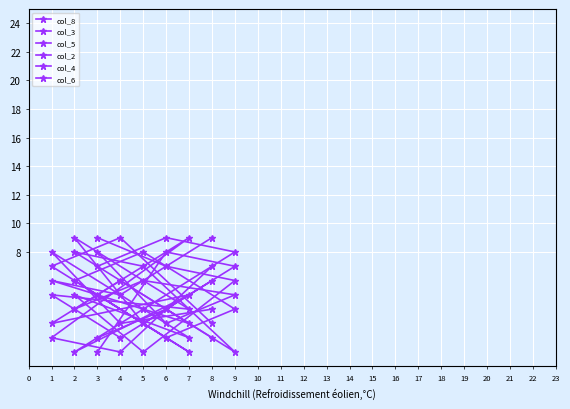

True or false: col_3 and col_6 intersect in this chart.

True